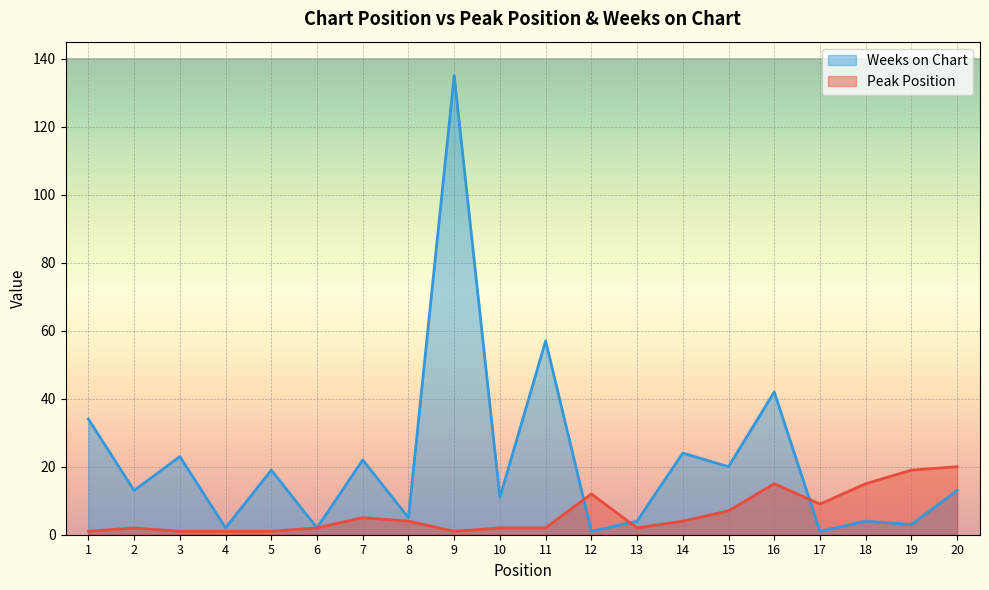

At which category does the chart reach its peak across all series?

9